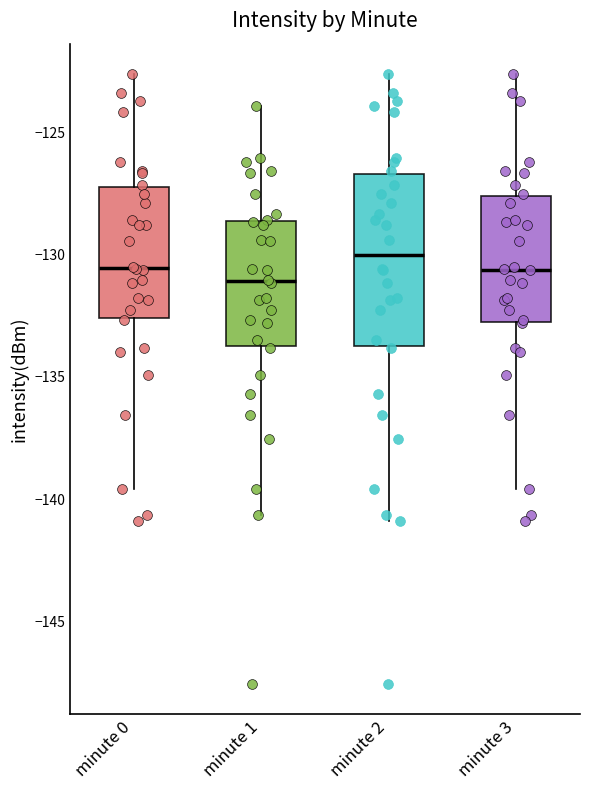

Which box is the tallest, from its lower edge to its upper edge?

minute 2